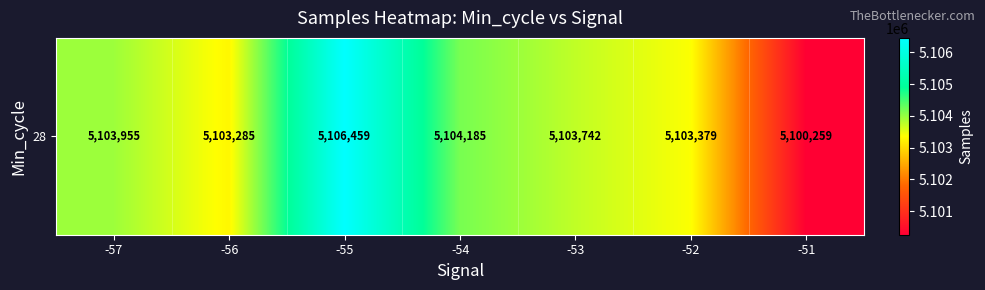

What is the ratio of the value at -51 to the value at -57?

1.0